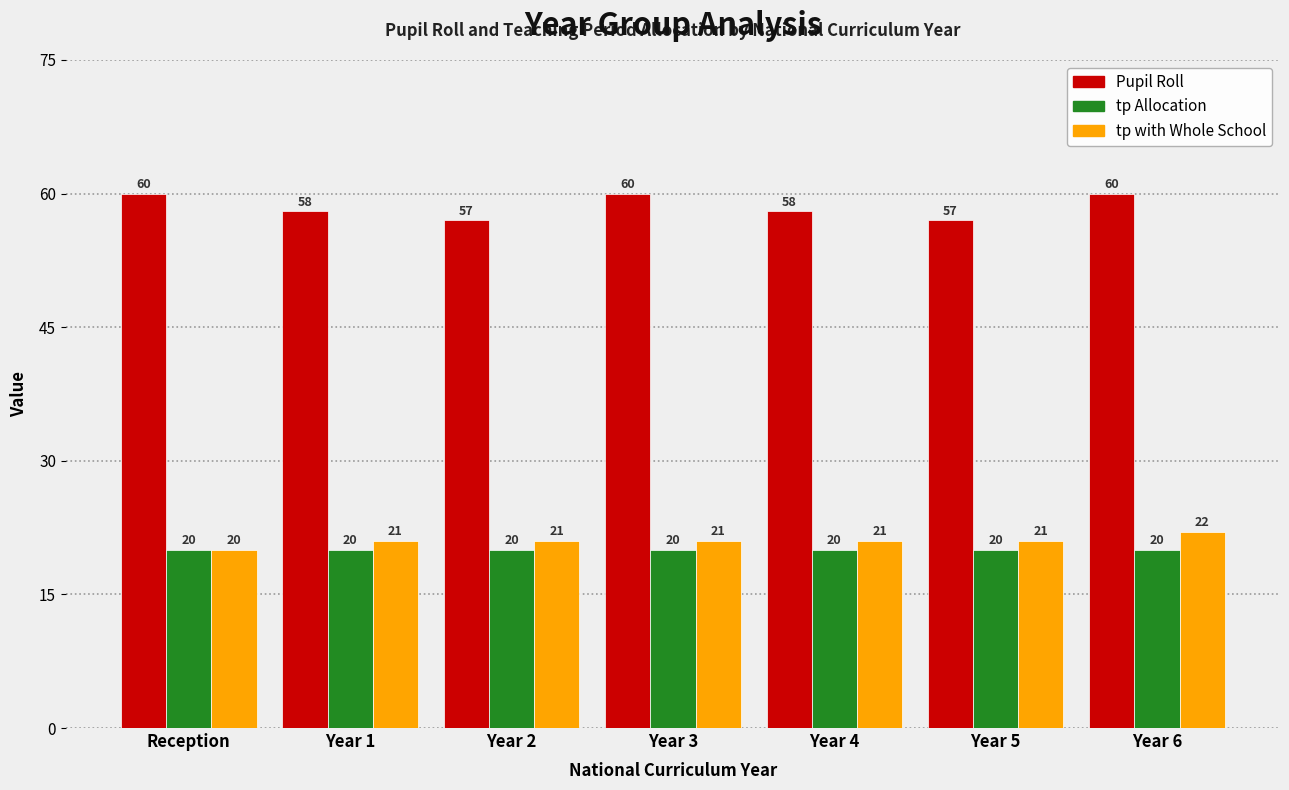

Reading right to left, list all the values displayed in this chart.

Pupil Roll: 60	57	58	60	57	58	60
tp Allocation: 20	20	20	20	20	20	20
tp with Whole School: 22	21	21	21	21	21	20